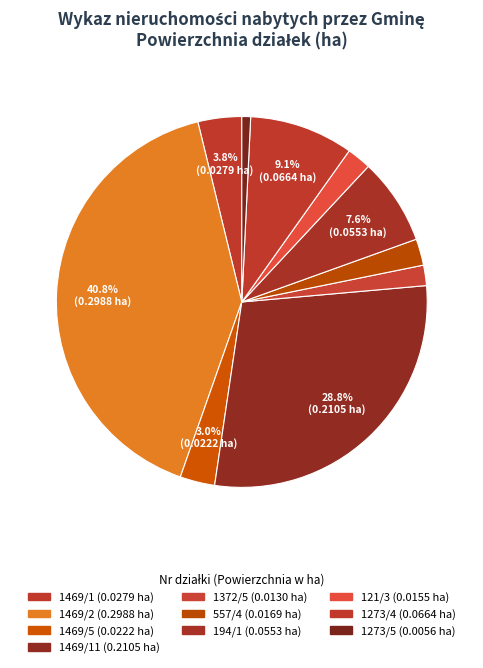

Which category has the smallest portion of the pie?

1273/5